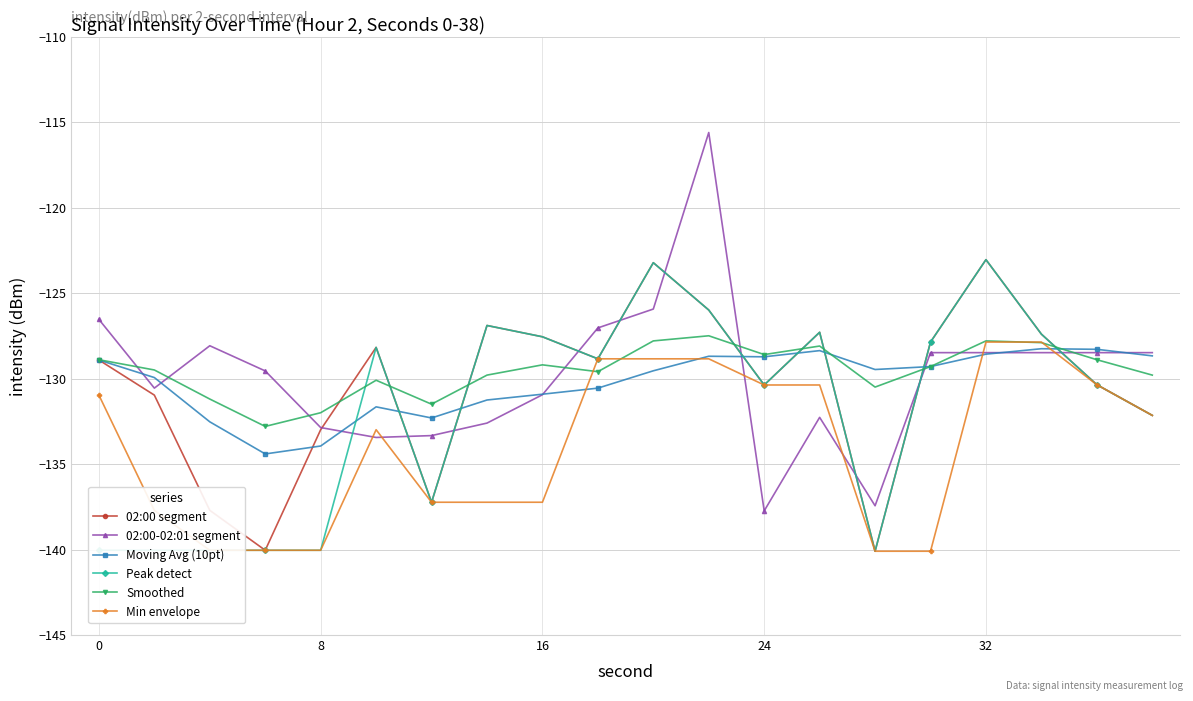

After their last crossing, which series has the higher values: Peak detect or 02:00-02:01 segment?

02:00-02:01 segment